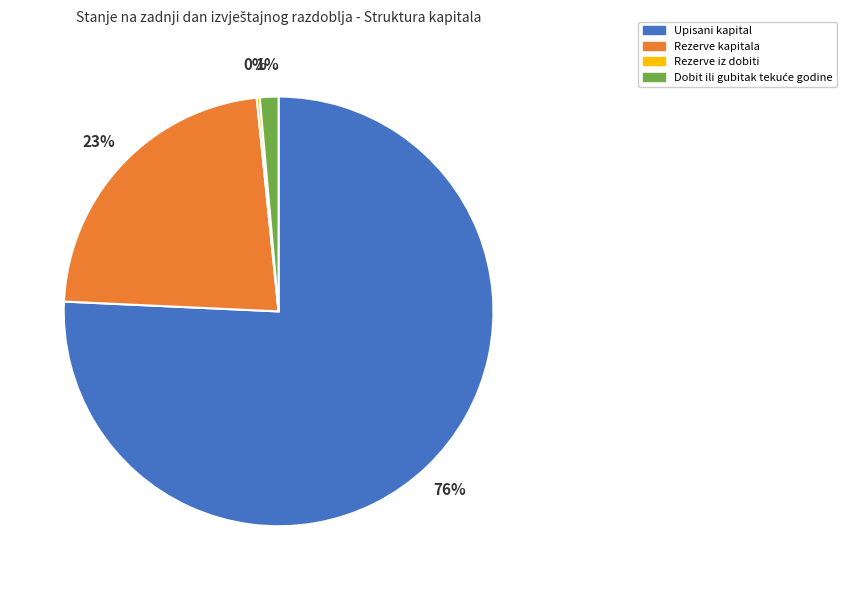

True or false: Upisani kapital accounts for 76% of the total.

True